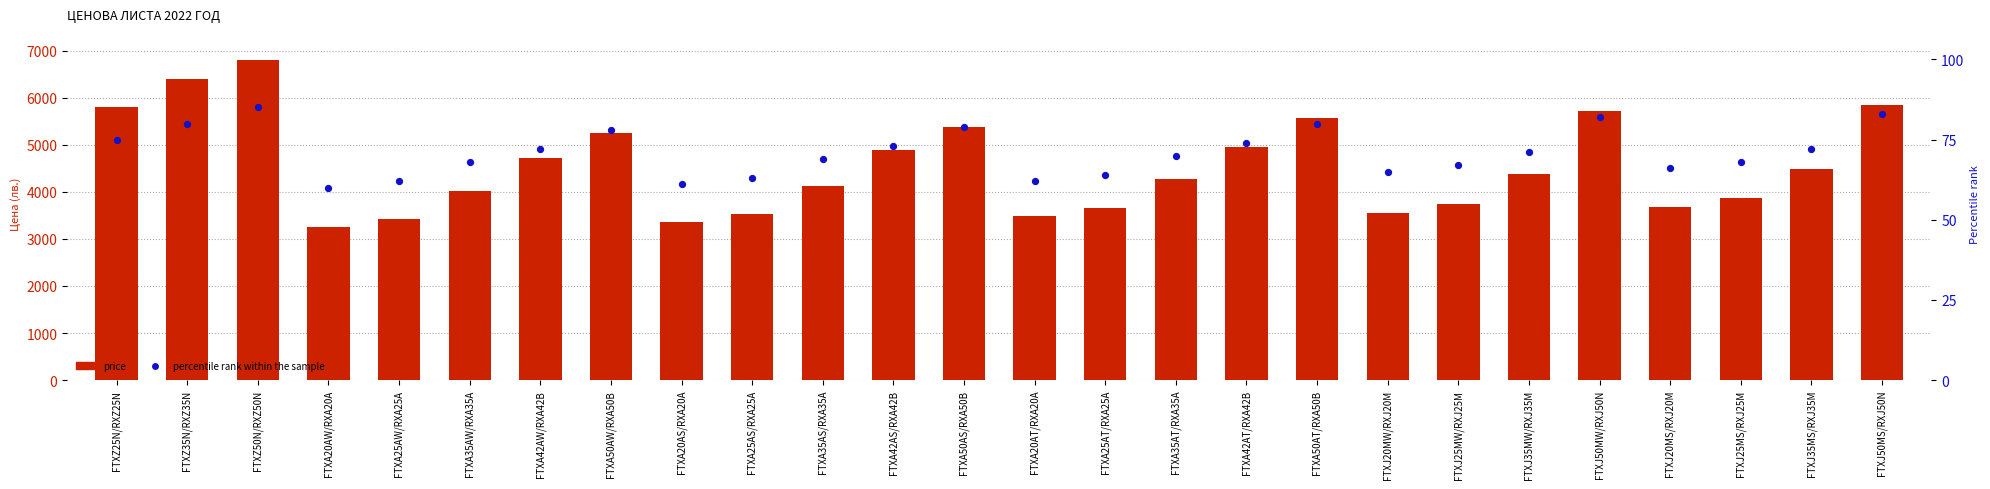

Which series reaches the maximum Y coordinate?

price